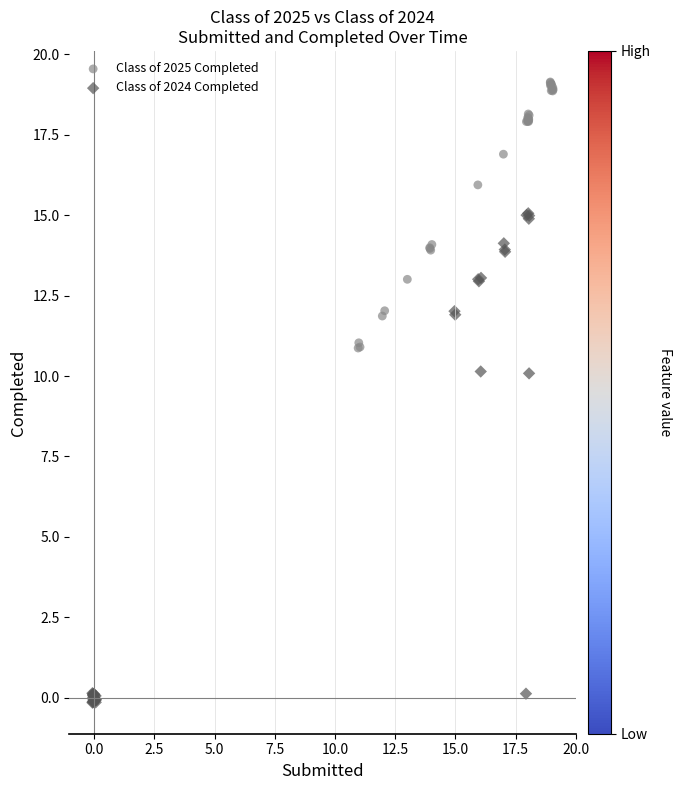

Which series reaches the maximum Y coordinate?

Class of 2025 Completed